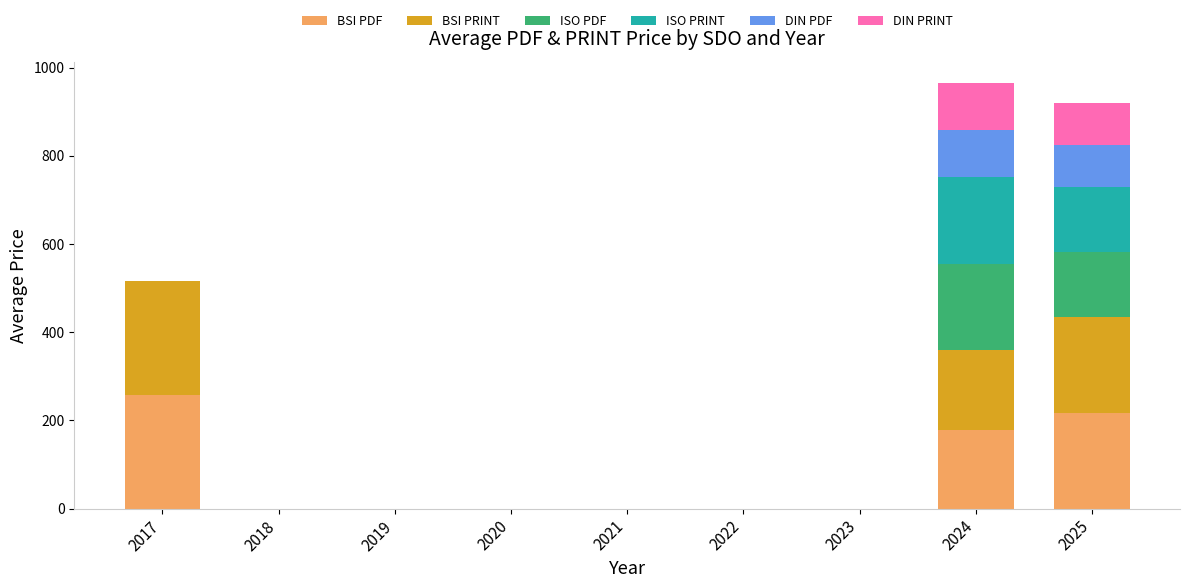

Are the bars horizontal?

No